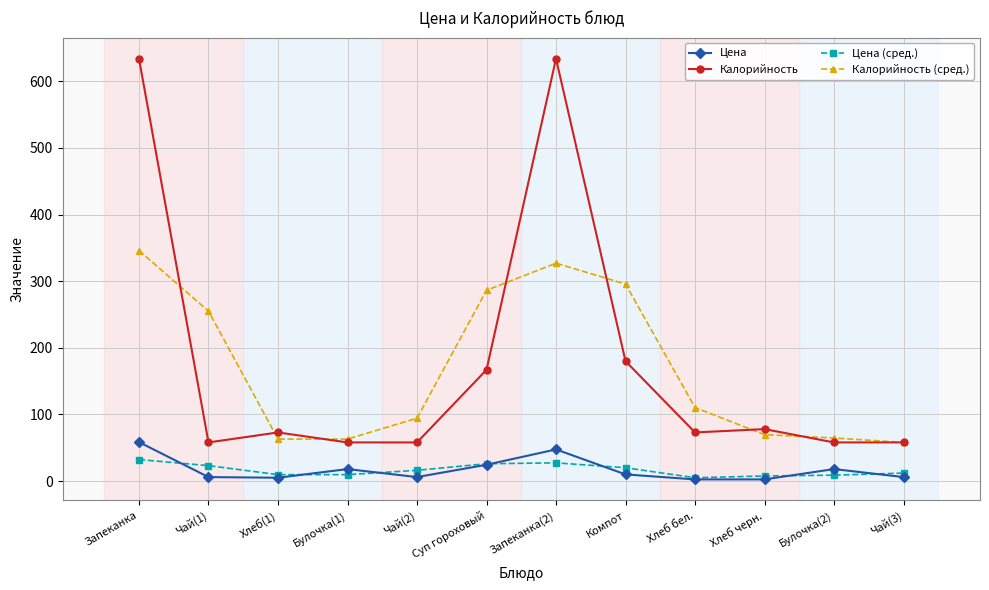

What is the total value across all series at Хлеб бел.?

190.8